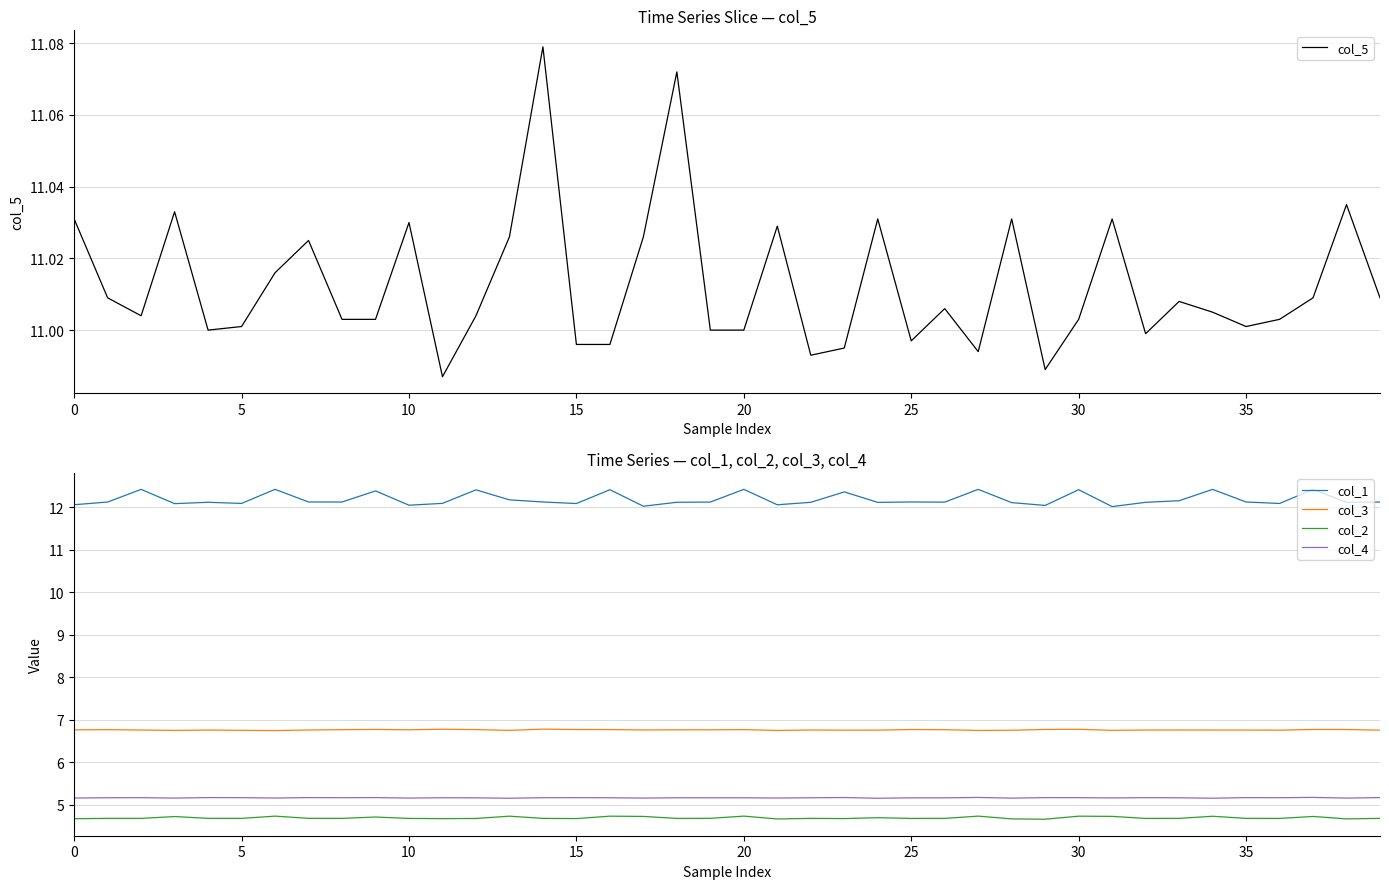

True or false: col_1 and col_2 cross at least once.

False